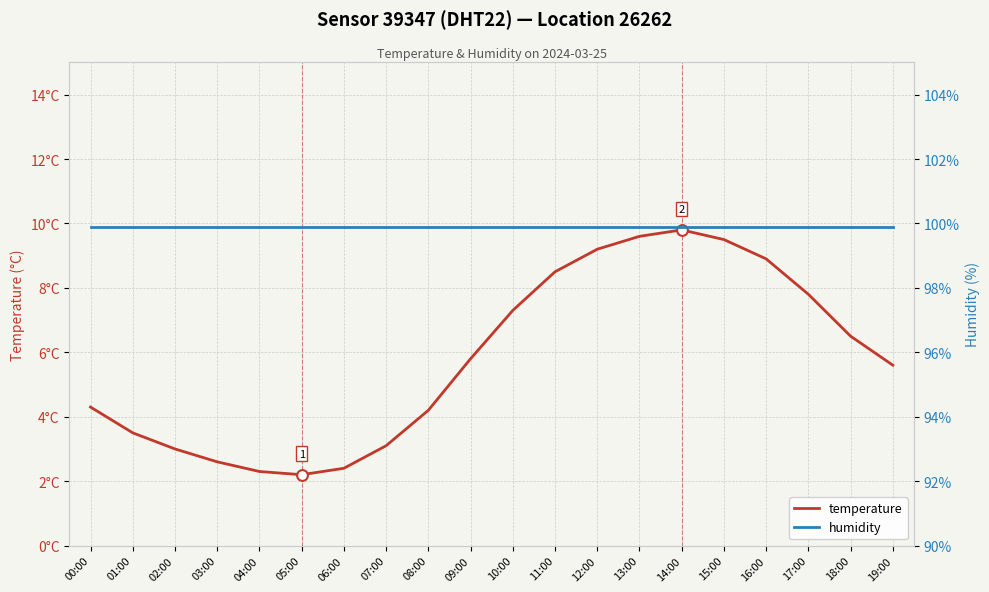

Which series has the largest total across all categories?

humidity